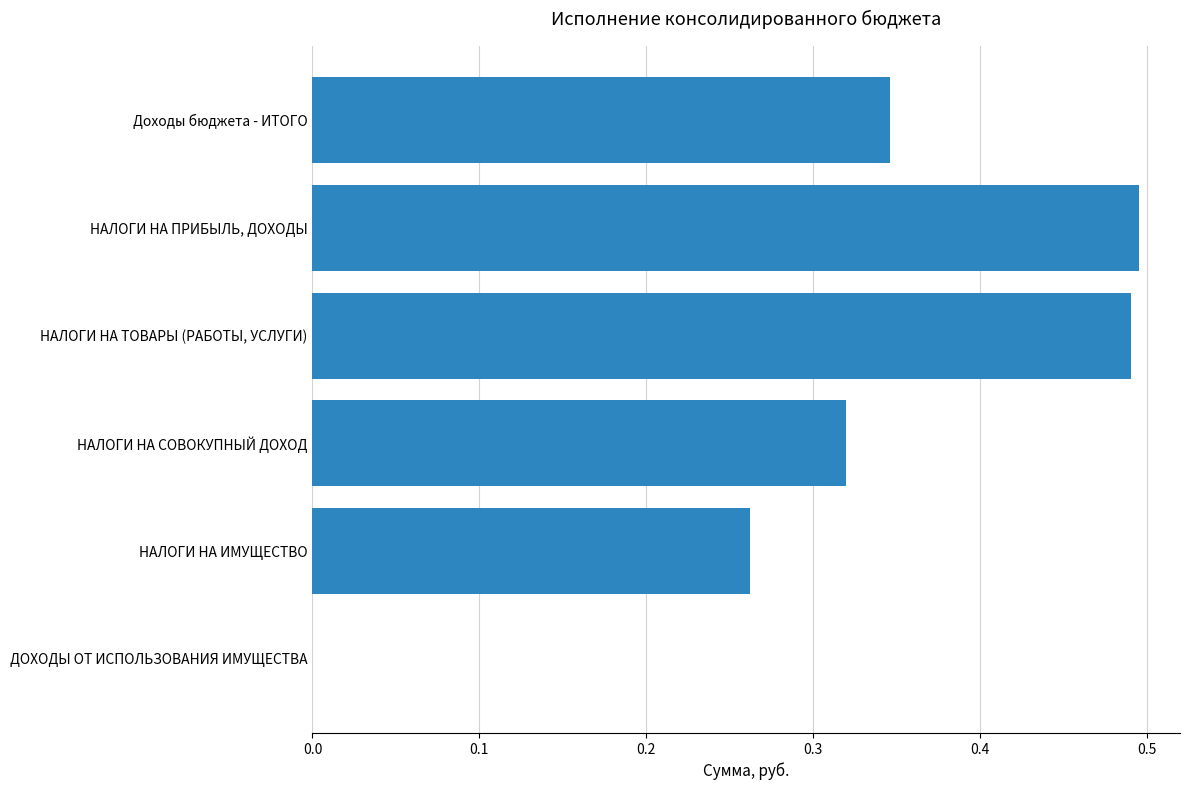

What is the sum of all values?

1.9